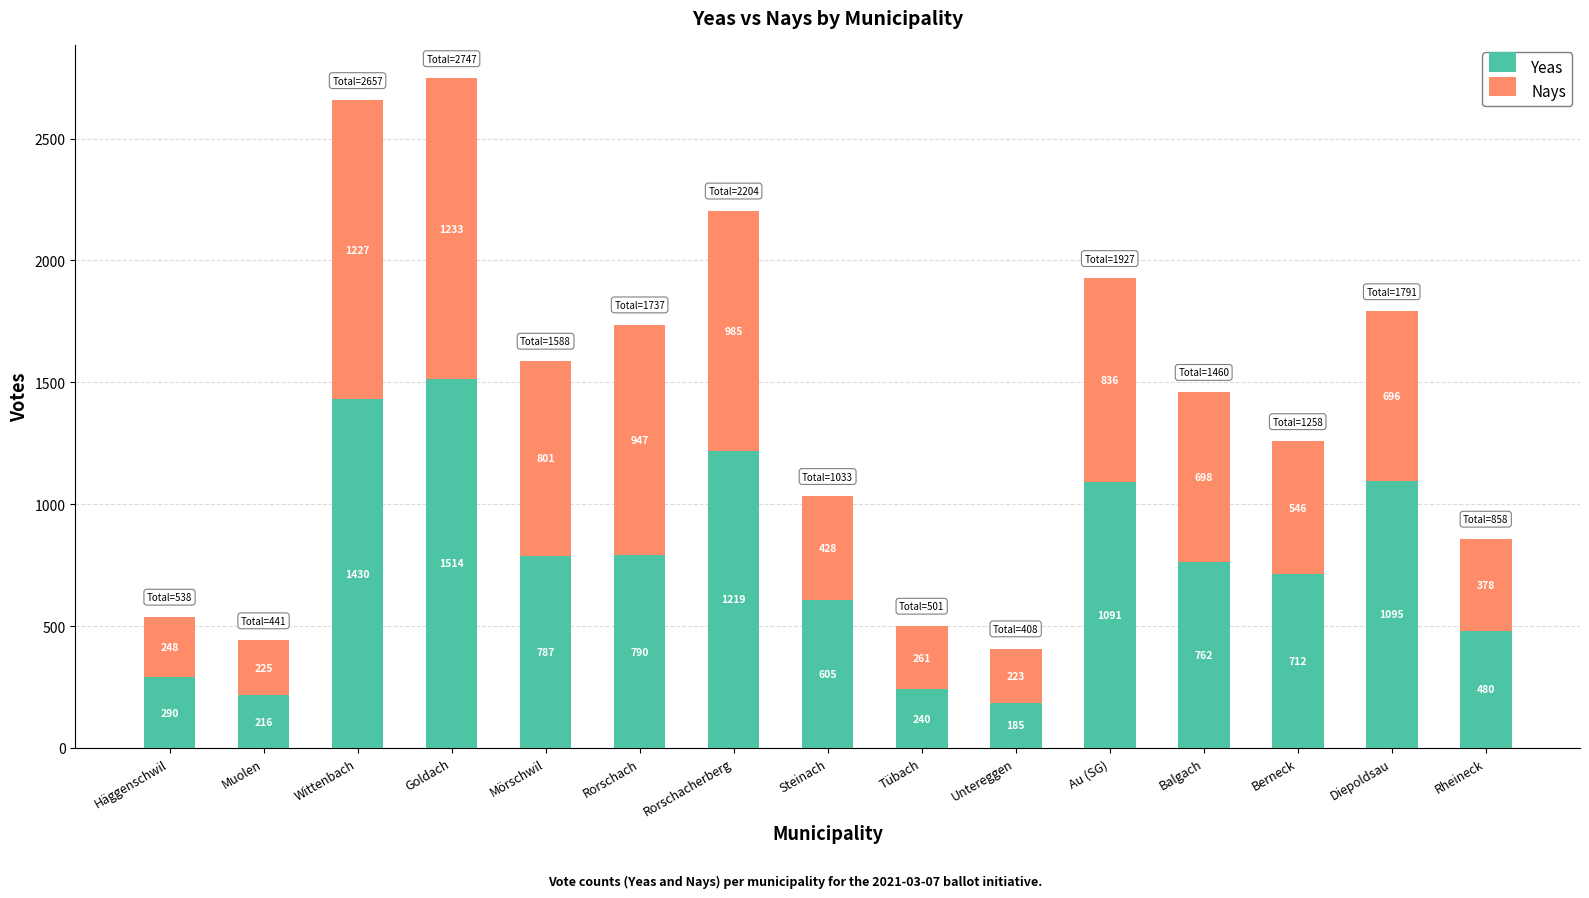

The Yeas series shows 1430 at Wittenbach. True or false?

True